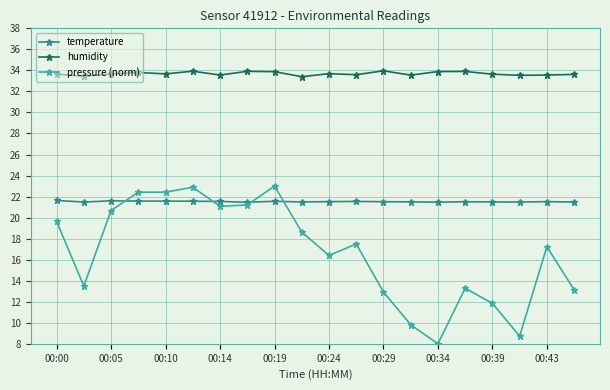

True or false: humidity and pressure (norm) cross at least once.

False